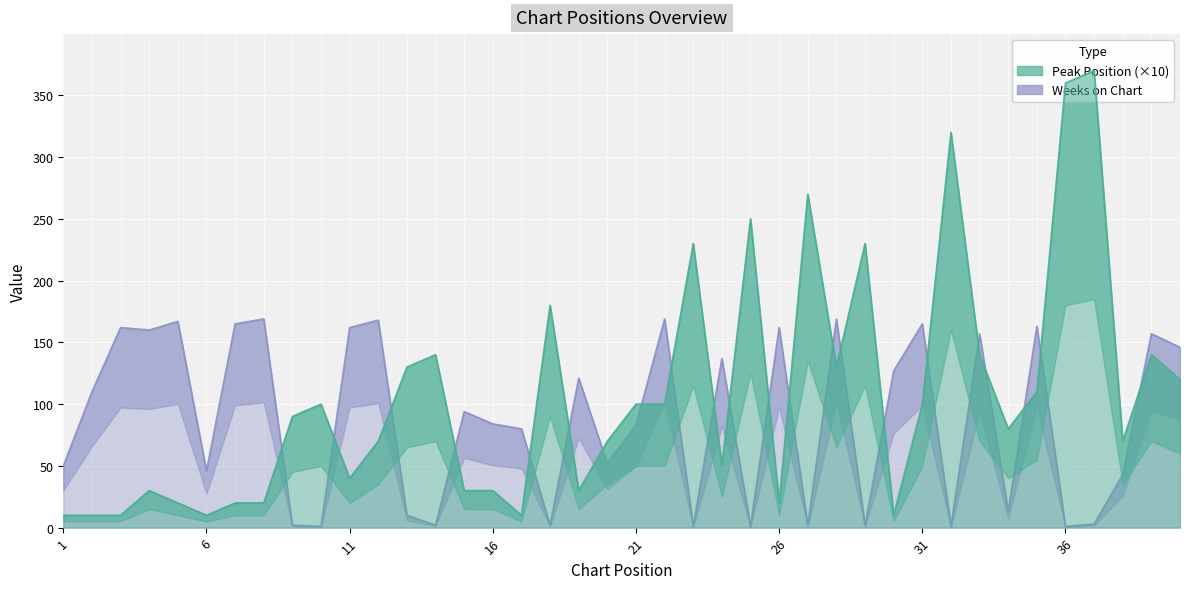

Is the value of Peak Position at 6 greater than the value of Weeks on Chart at 38?

No